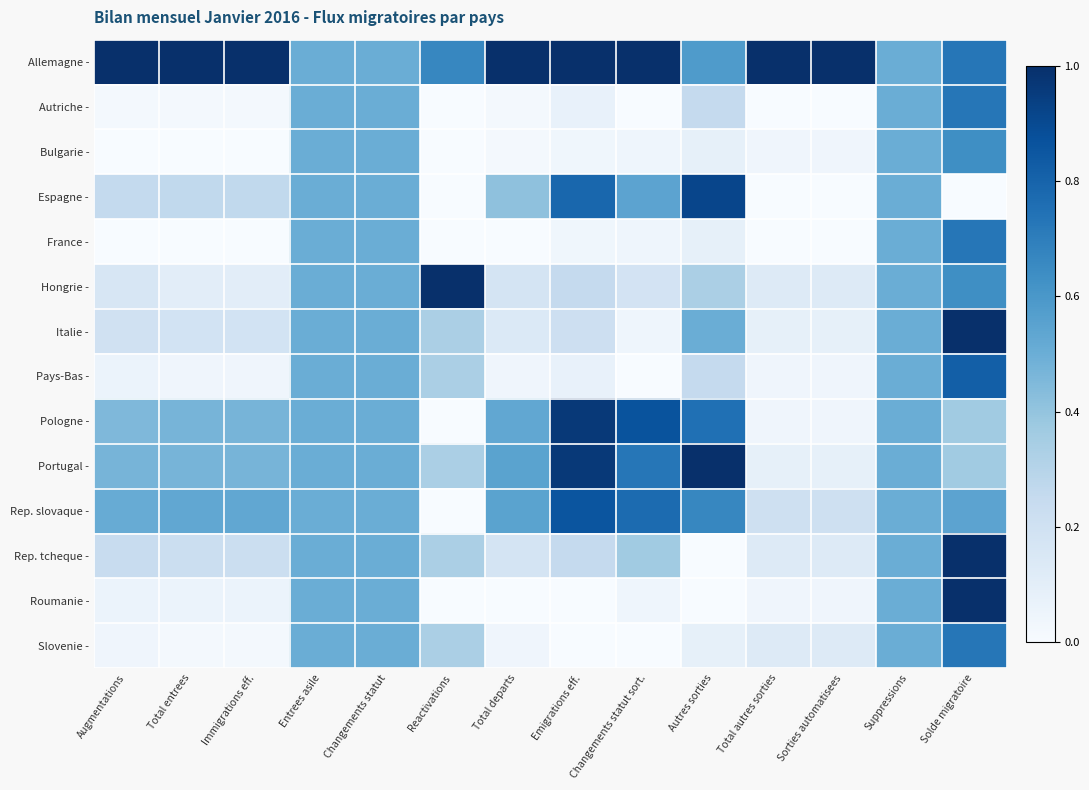

At how many categories does at least one series exceed 0?

14